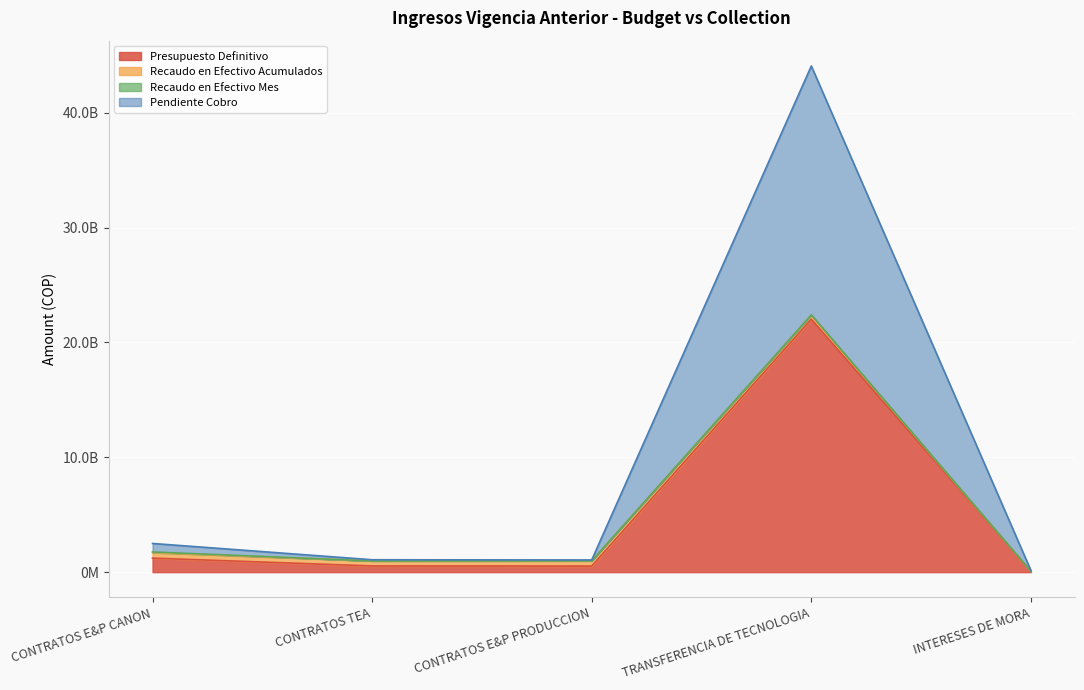

In Pendiente Cobro, how many points are higher than both neighbors (excluding endpoints)?

1